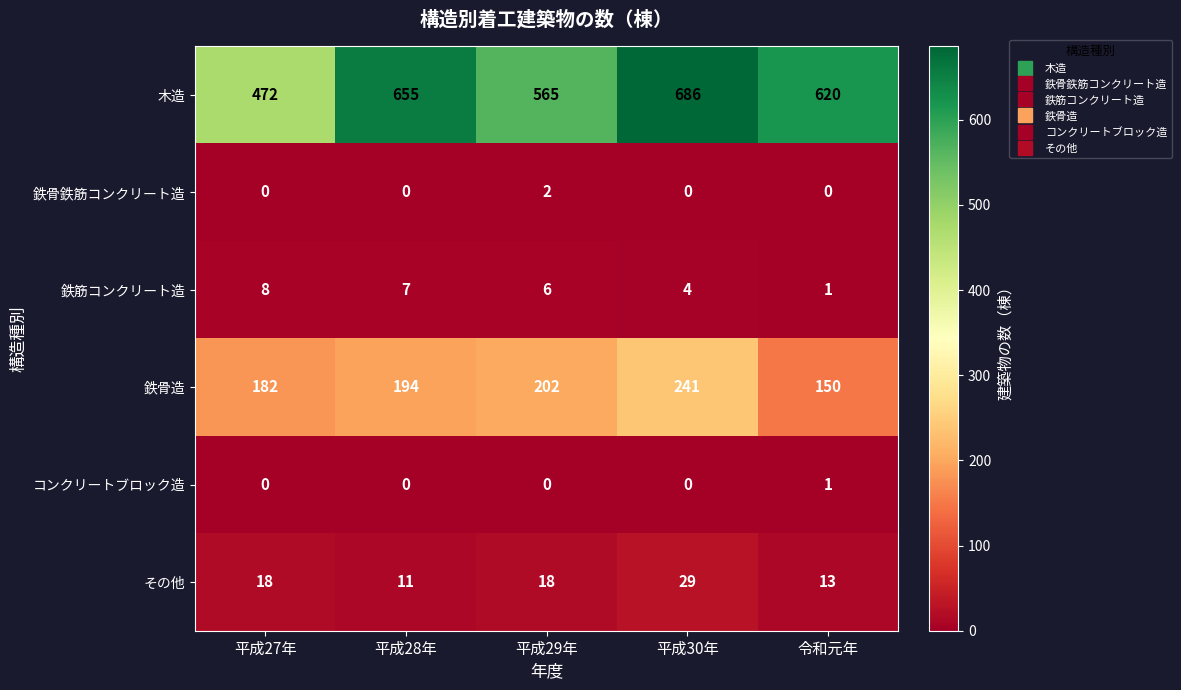

How many その他 values are between 13 and 18?

3